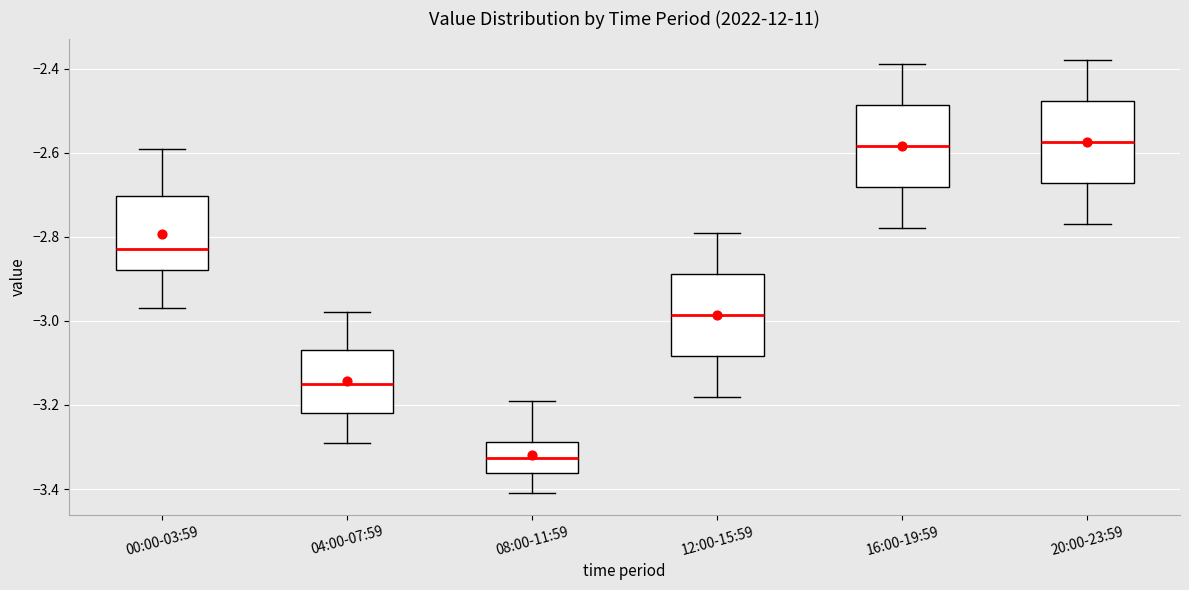

Reading left to right, read every box against the y-axis: the position of its median line, the range the box covers, and the ends of its whiskers. The values are not printed on the chart, so give them approximately, as read against the axis.

00:00-03:59: median -2.82, box -2.88 to -2.70, whiskers -2.96 to -2.58
04:00-07:59: median -3.14, box -3.22 to -3.06, whiskers -3.28 to -2.98
08:00-11:59: median -3.32, box -3.36 to -3.28, whiskers -3.40 to -3.18
12:00-15:59: median -2.98, box -3.08 to -2.88, whiskers -3.18 to -2.78
16:00-19:59: median -2.58, box -2.68 to -2.48, whiskers -2.78 to -2.38
20:00-23:59: median -2.58, box -2.68 to -2.48, whiskers -2.76 to -2.38